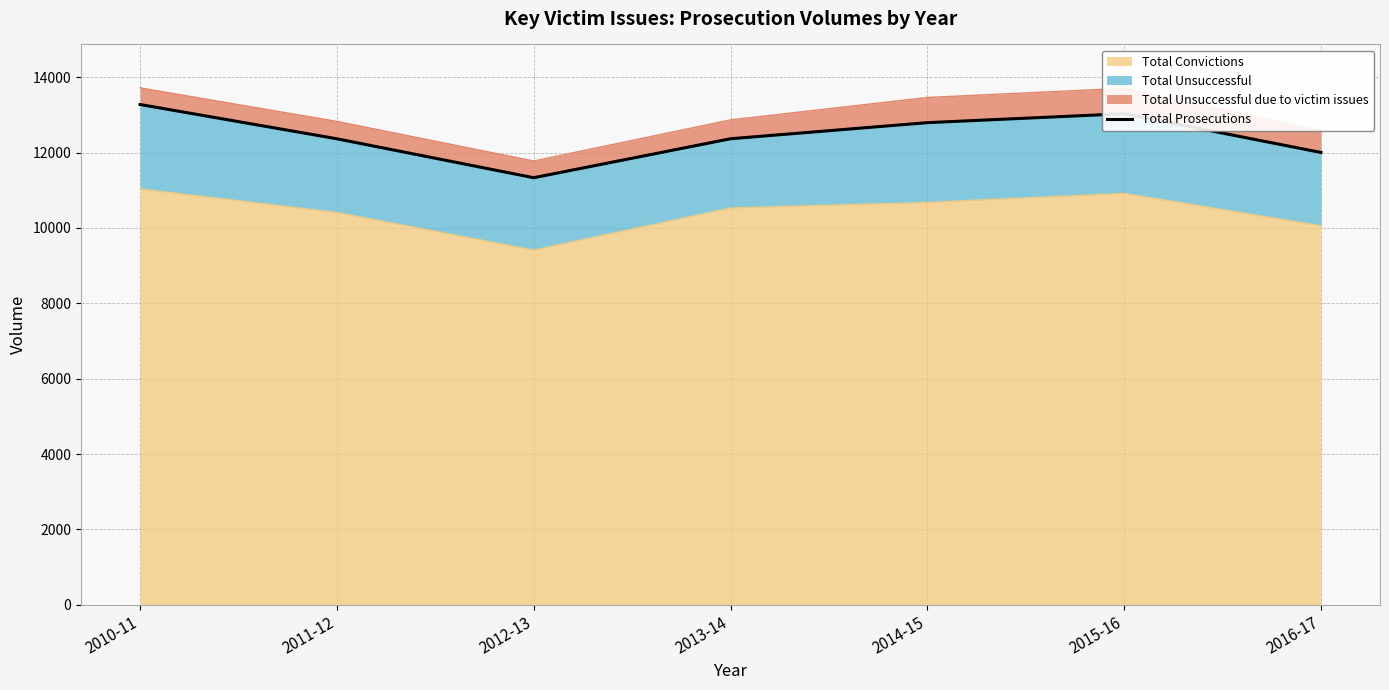

At which label does Total Convictions reach its minimum?

2012-13